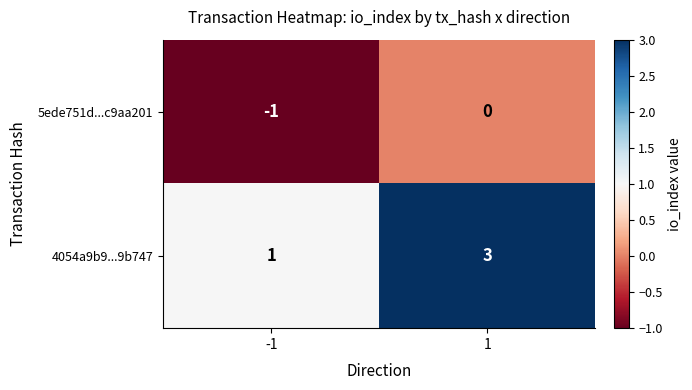

Between -1 and 1, which series saw the biggest shift?

4054a9b9...9b747